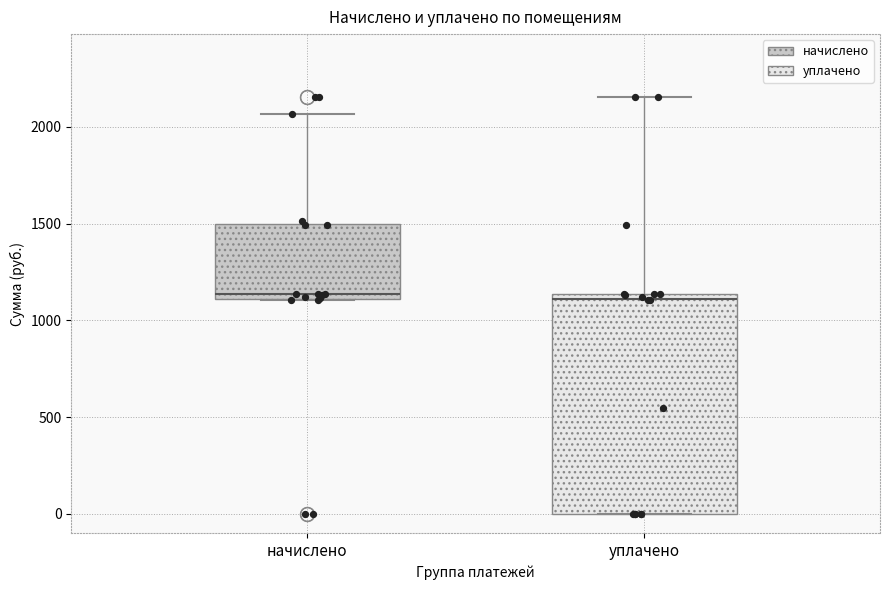

Reading left to right, transcribe this box plot: for each box, give where its median line is, the range the box spans, and where its two whiskers end, as read against the y-axis. The values are not printed on the chart, so give them approximately, as read against the axis.

начислено: median 1150, box 1100 to 1500, whiskers 1100 to 2050
уплачено: median 1100, box 0 to 1150, whiskers 0 to 2150